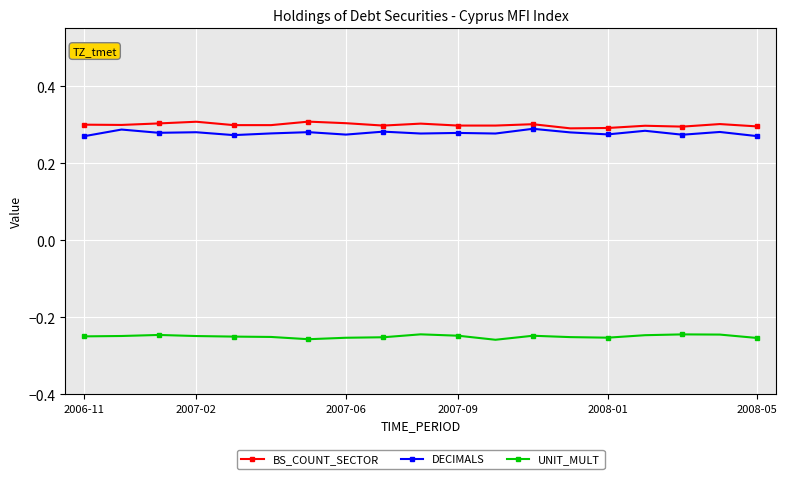

True or false: UNIT_MULT has more than 0 points higher than both neighbors.

True